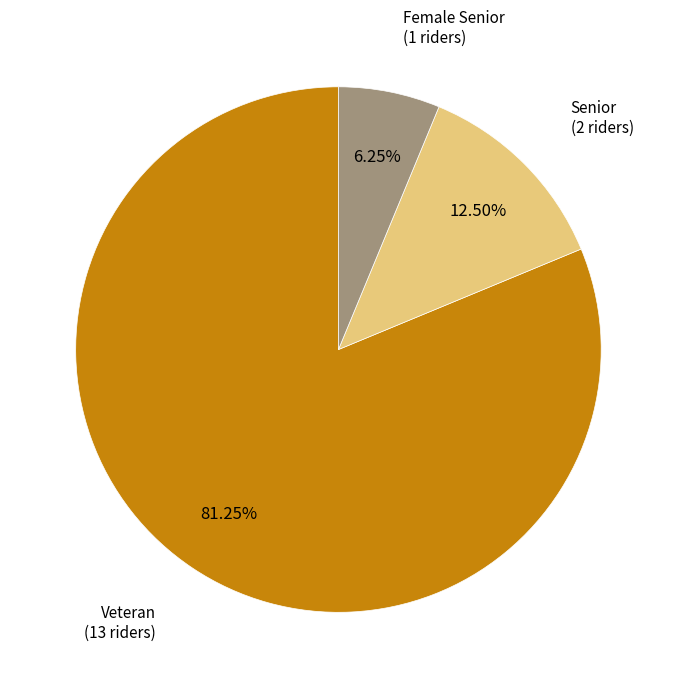

Count the number of slices in the pie.

3